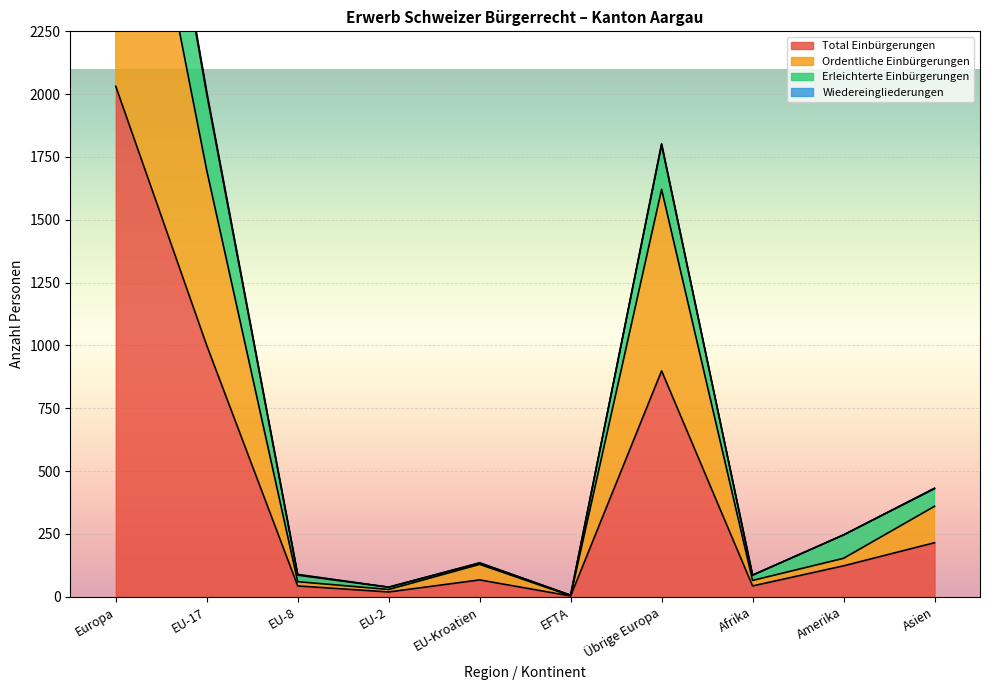

At which category does the chart reach its peak across all series?

Europa